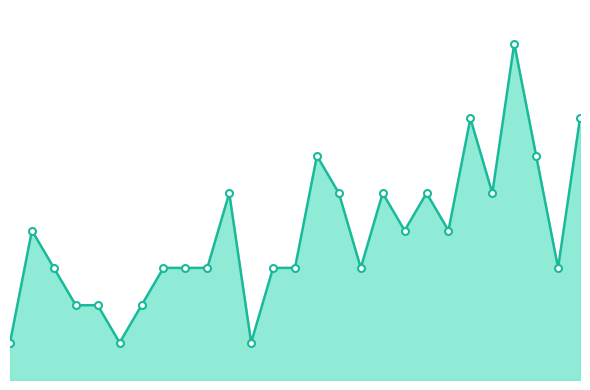

Reading right to left, list all the values displayed in this chart.

27=7	26=3	25=6	24=9	23=5	22=7	21=4	20=5	19=4	18=5	17=3	16=5	15=6	14=3	13=3	12=1	11=5	10=3	9=3	8=3	7=2	6=1	5=2	4=2	3=3	2=4	1=1